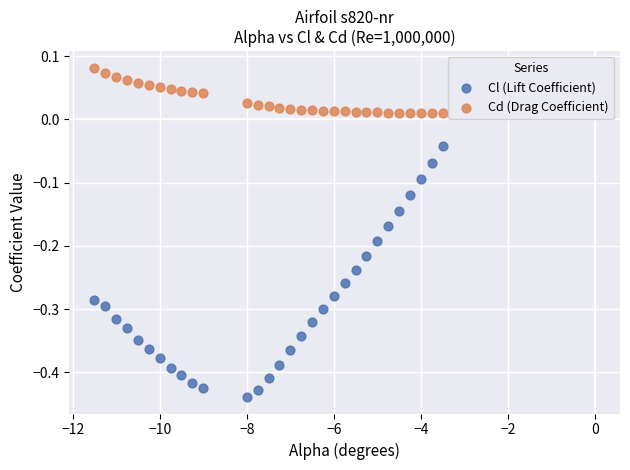

Which series reaches the maximum Y coordinate?

Cd (Drag Coefficient)